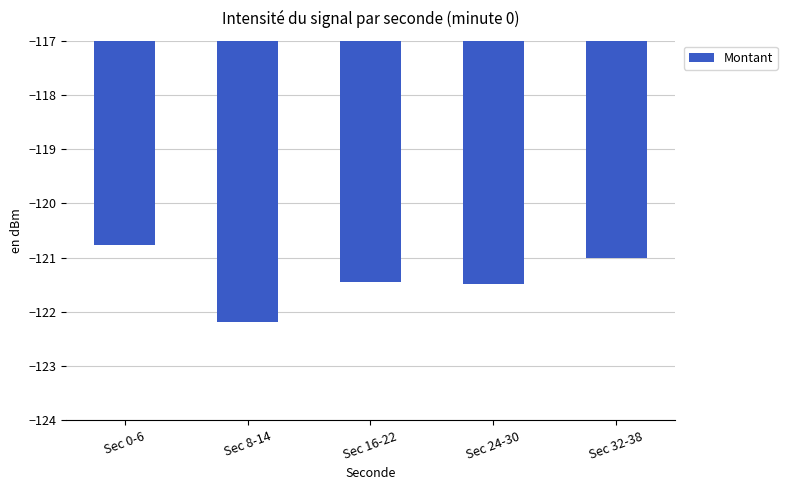

Are the bars horizontal?

No